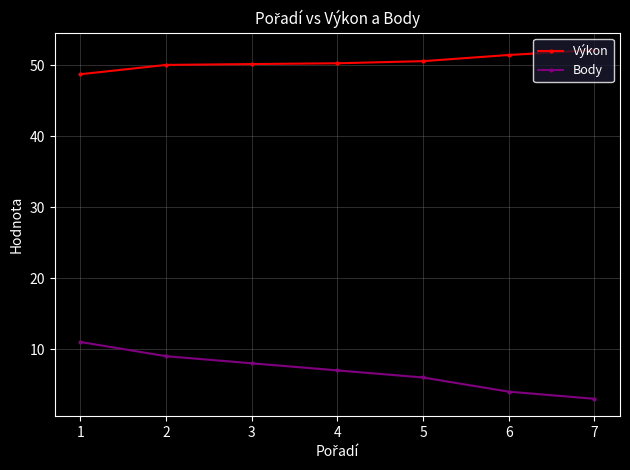

Which series has the largest total across all categories?

Výkon